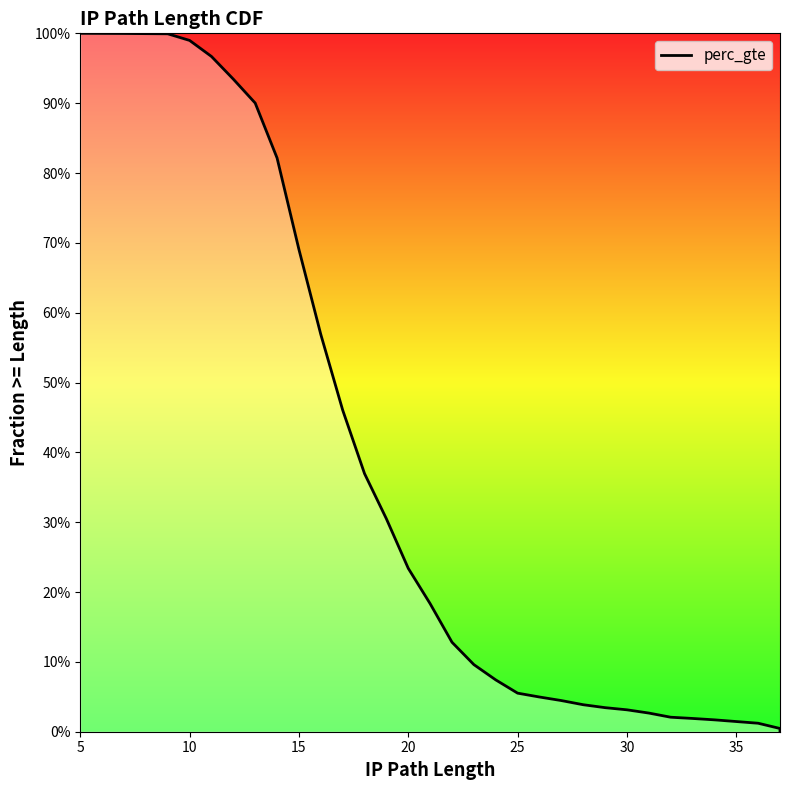

What is the average value?

0.4